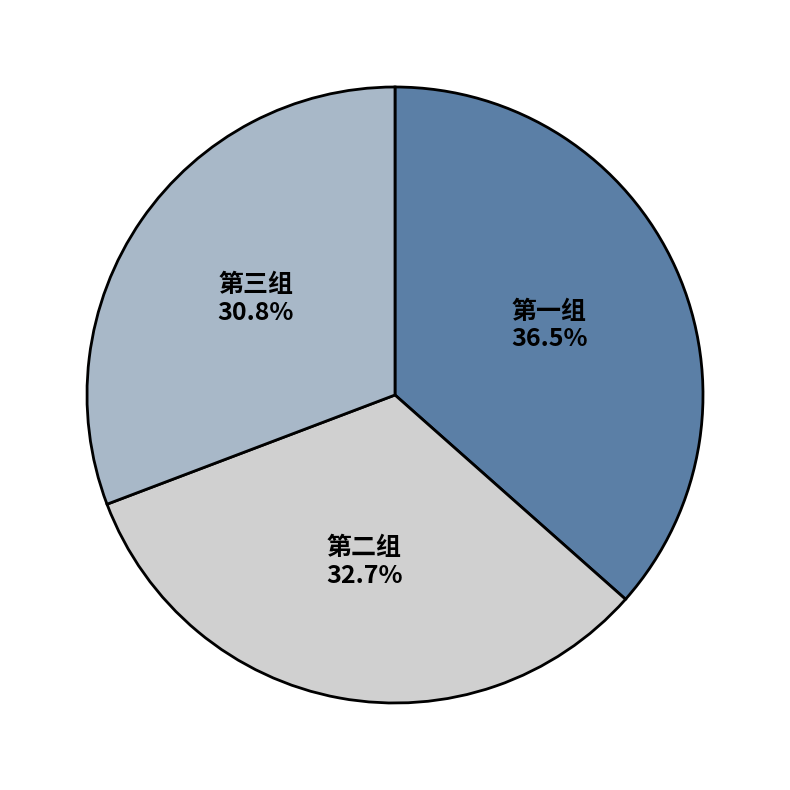

Which category has the biggest portion of the pie?

第一组